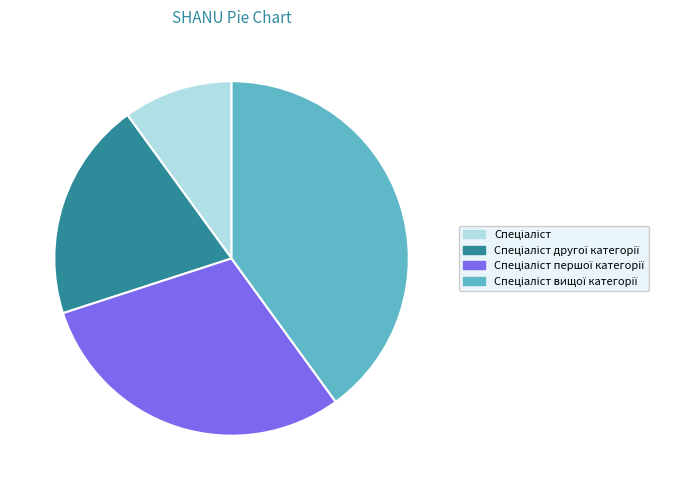

Is there a majority slice in this chart?

No